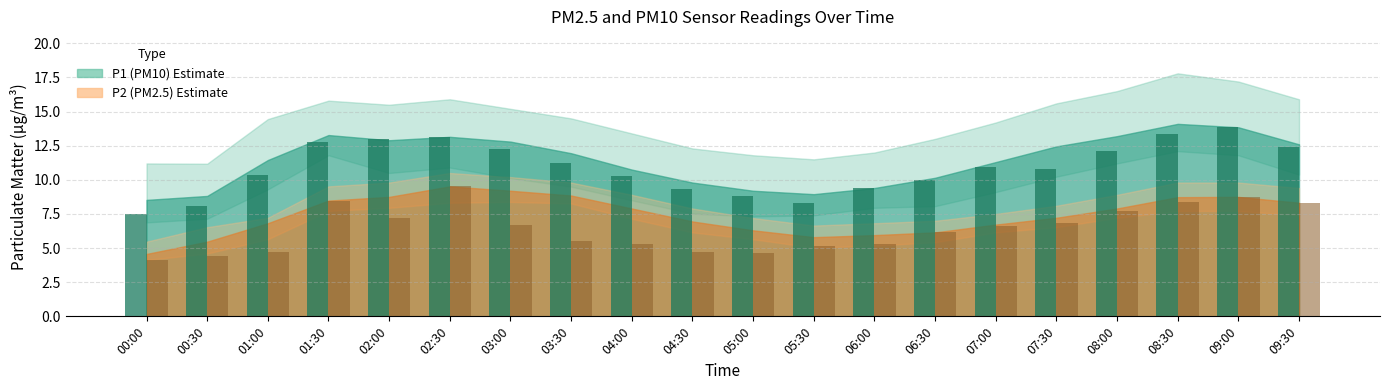

How many bars are there in total?

40